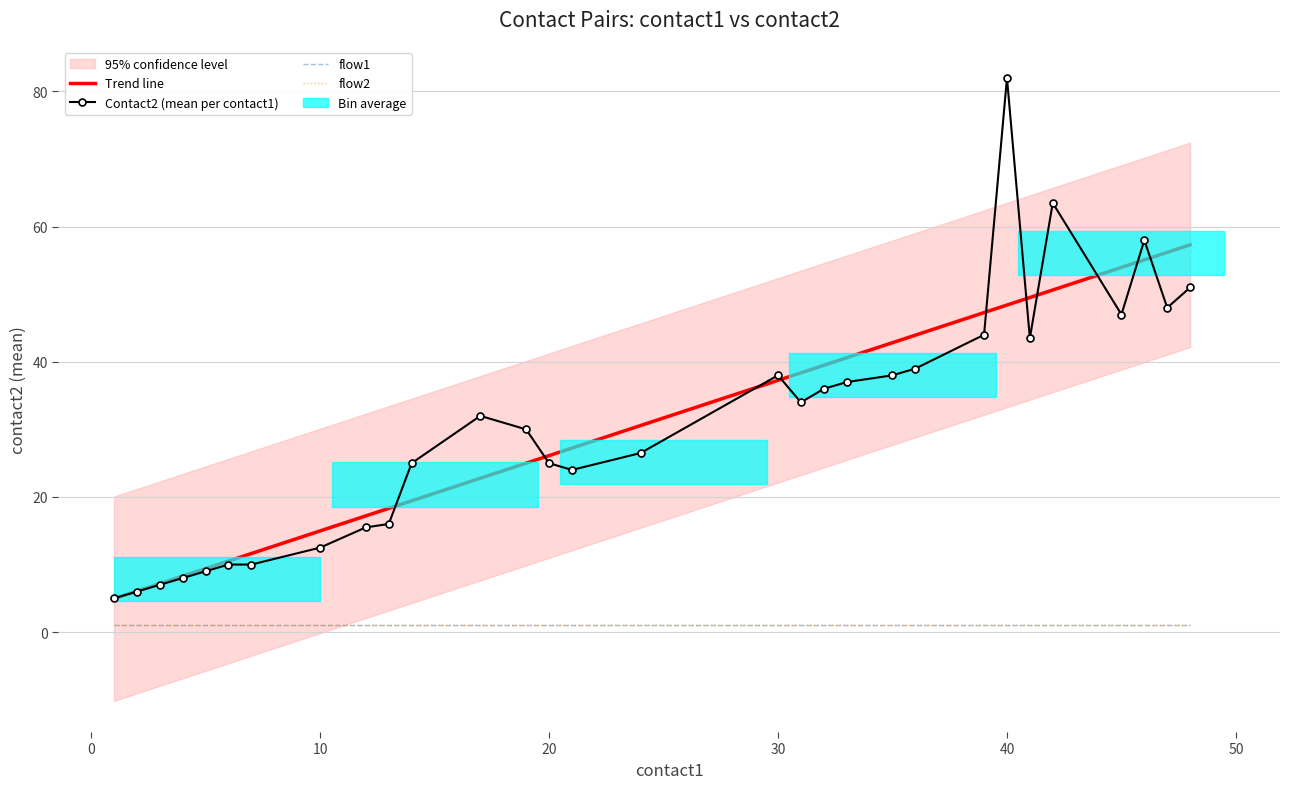

Is this an area chart (filled region under the line)?

No